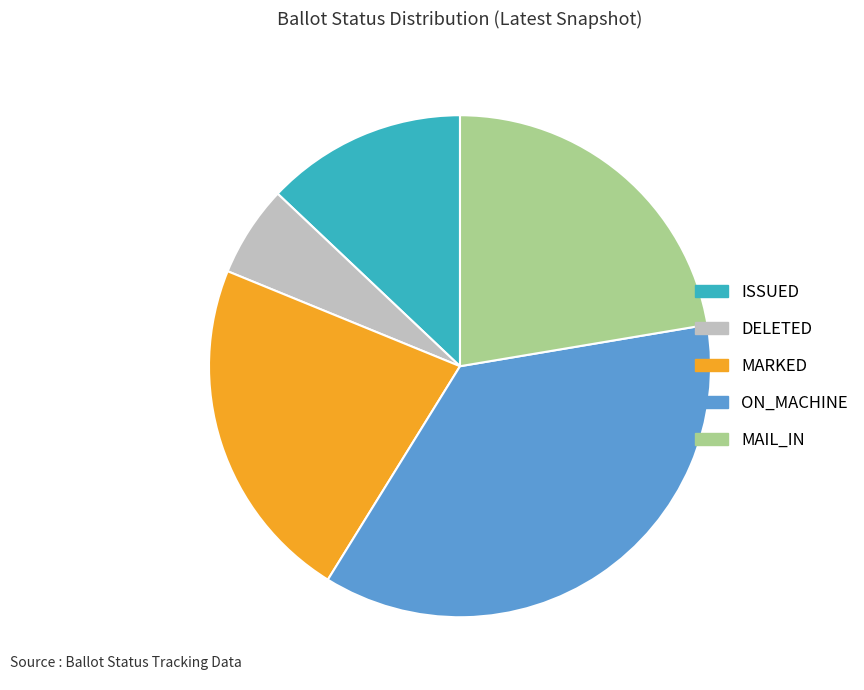

Which category has the smallest portion of the pie?

DELETED